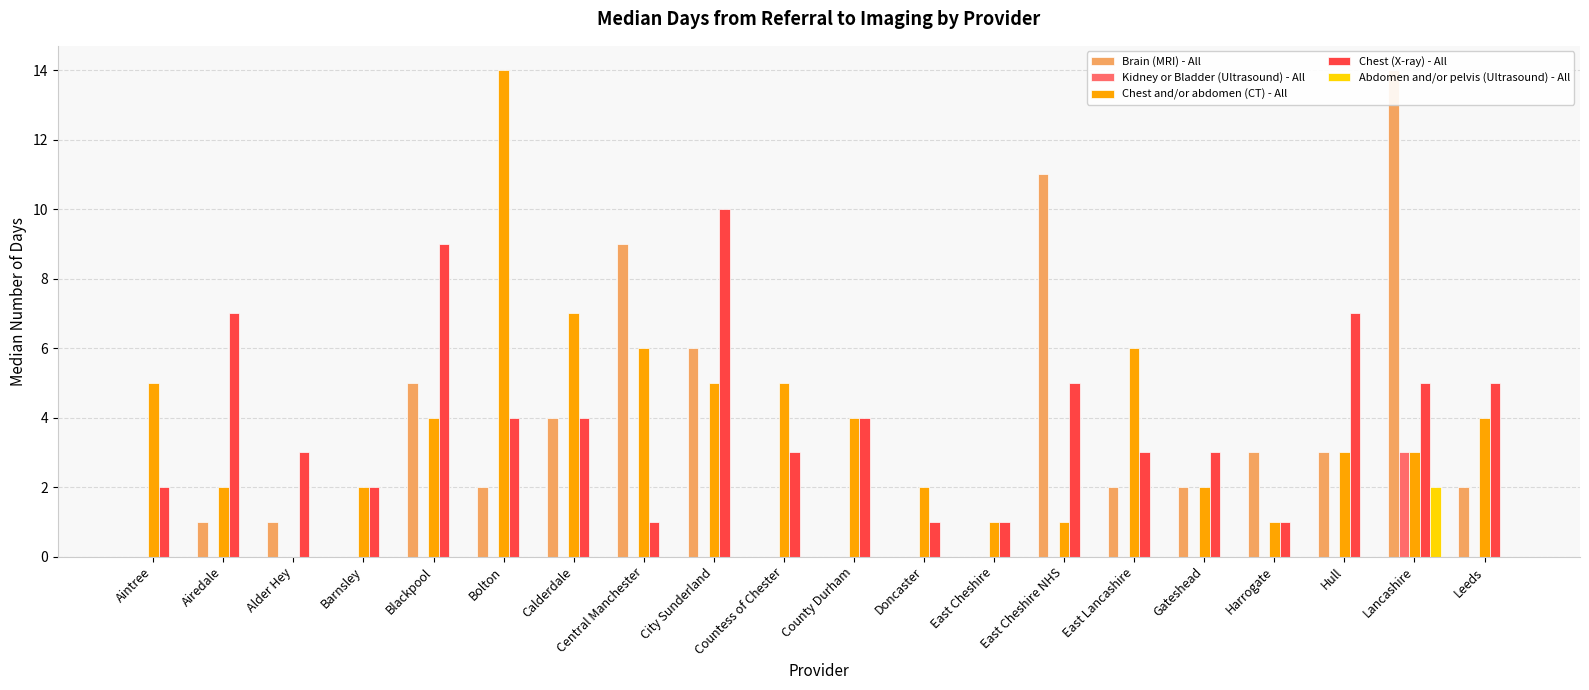

What is the label of the 19th bar from the right?

Airedale